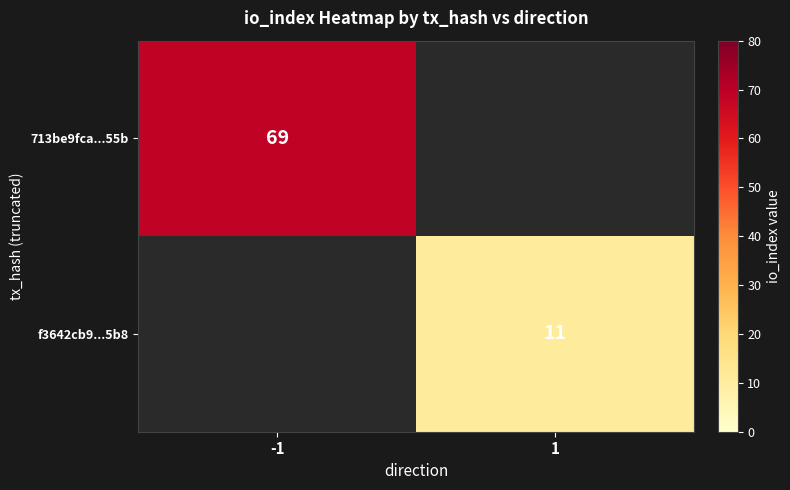

True or false: 713be9fca...55b has a value of 101 at -1.

False